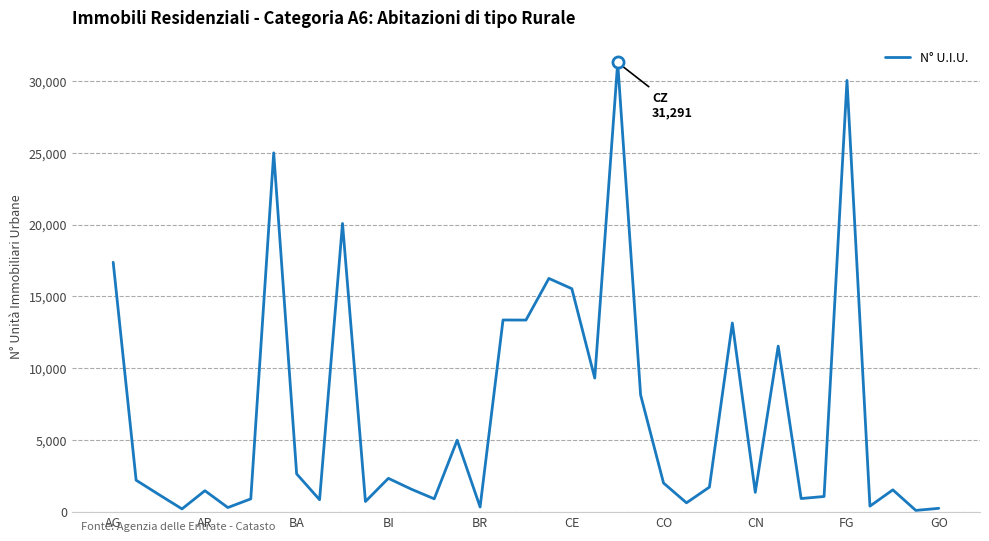

What is the difference between the maximum and minimum values?

31210